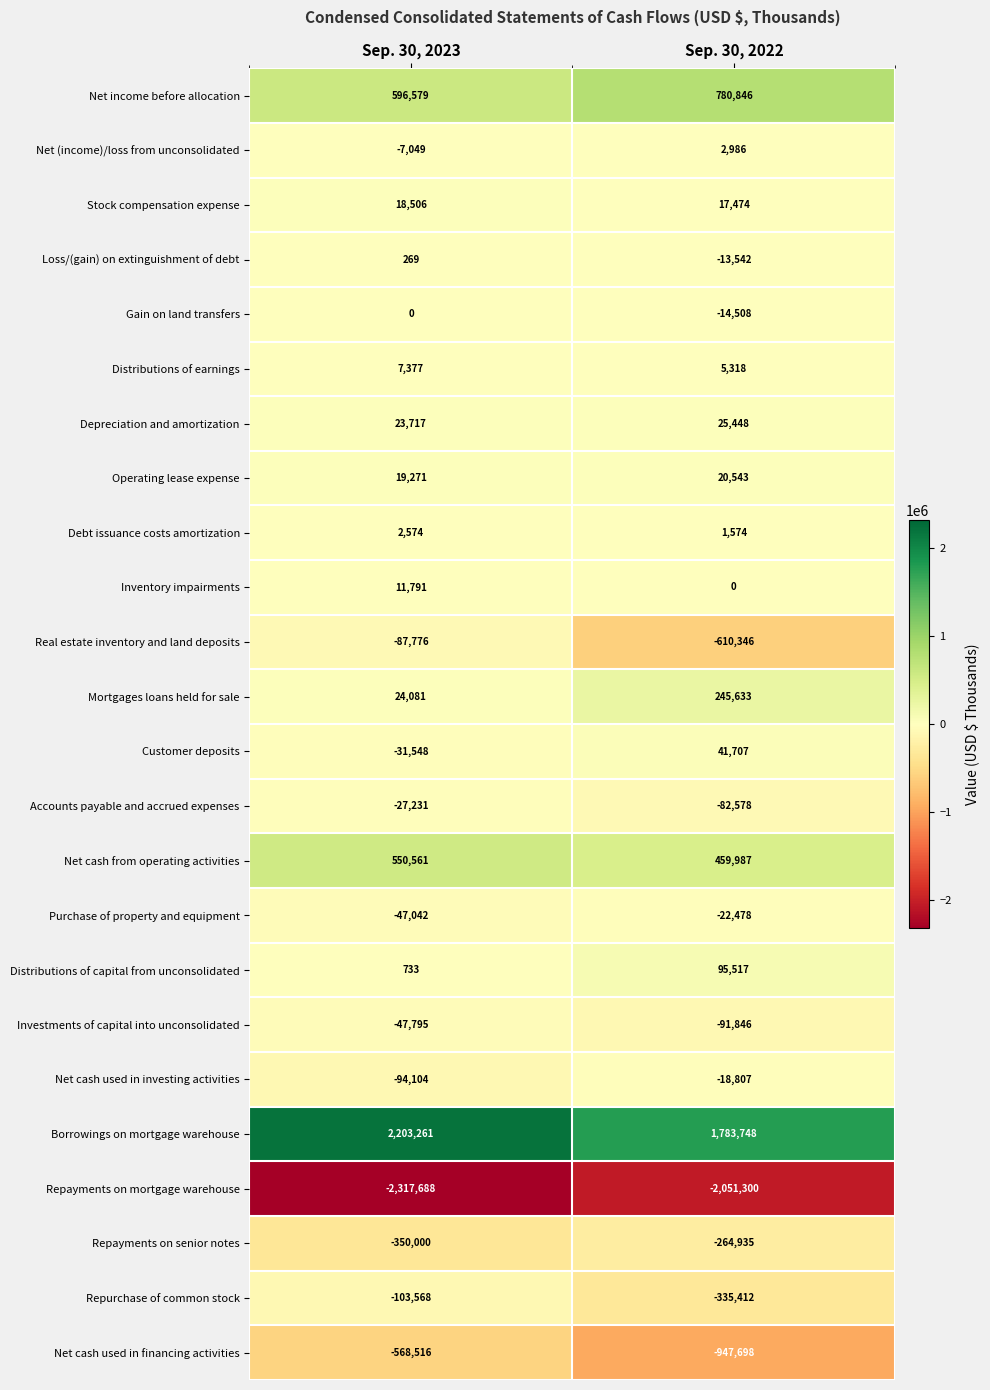

What is the sum of all Inventory impairments values?

11791